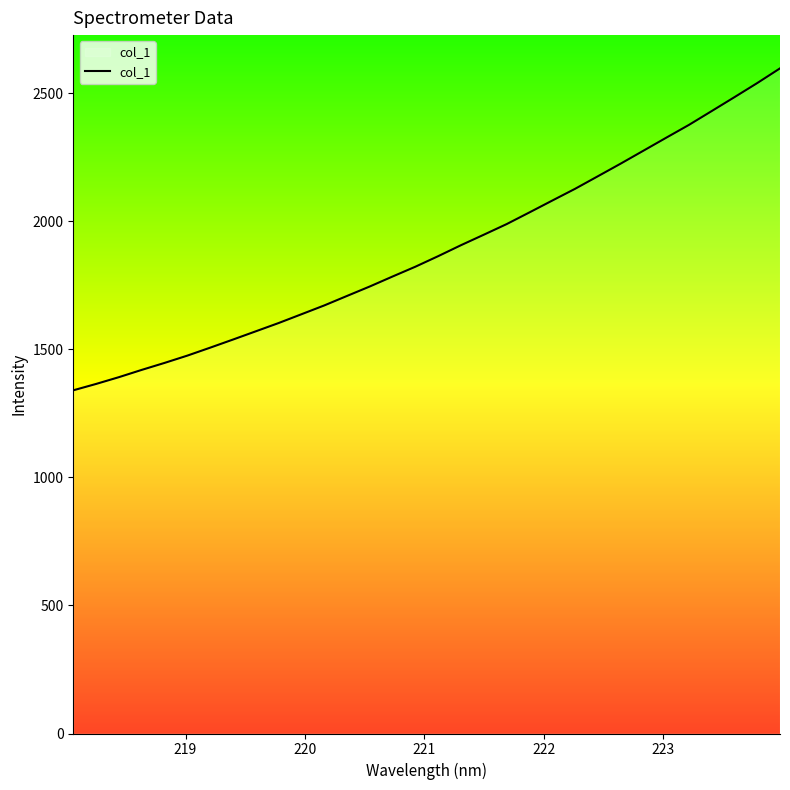

How many values exceed 1863?

16